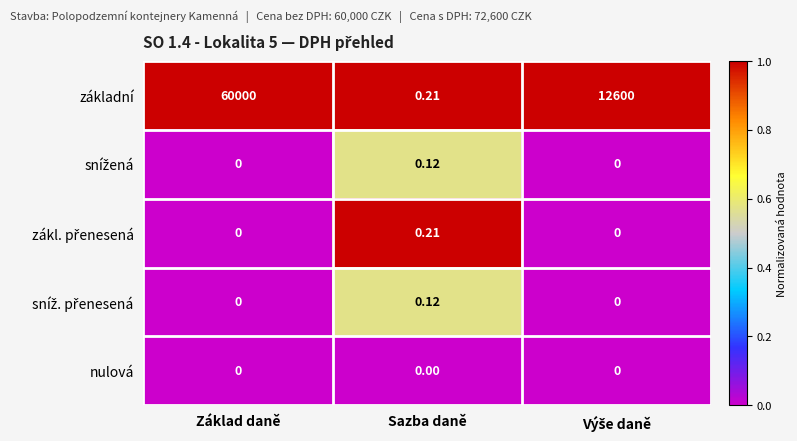

Which category has the highest value across all series?

Základ daně